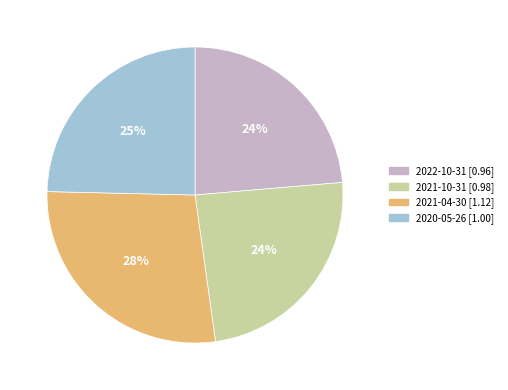

Does 2021-04-30 represent more than half of the total?

No